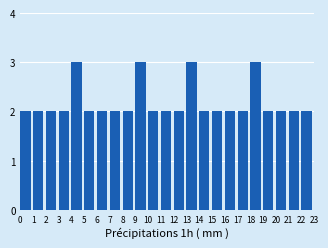

Reading left to right, list every bar in this chart as the range it spans on the x-axis followed by its height. The values are not printed on the chart, so give them approximately, as read against the axis.

0 to 1: 2
1 to 2: 2
2 to 3: 2
3 to 4: 2
4 to 5: 3
5 to 6: 2
6 to 7: 2
7 to 8: 2
8 to 9: 2
9 to 10: 3
10 to 11: 2
11 to 12: 2
12 to 13: 2
13 to 14: 3
14 to 15: 2
15 to 16: 2
16 to 17: 2
17 to 18: 2
18 to 19: 3
19 to 20: 2
20 to 21: 2
21 to 22: 2
22 to 23: 2